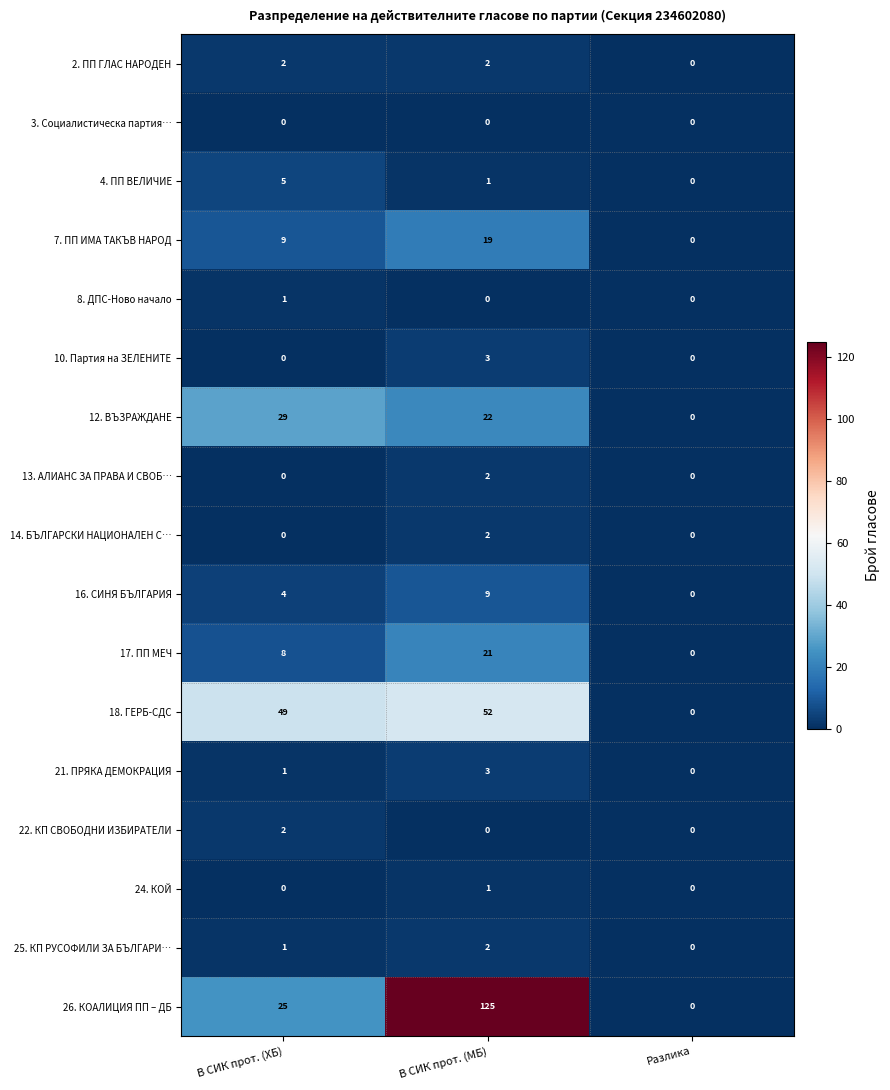

At how many categories does at least one series exceed 56?

1